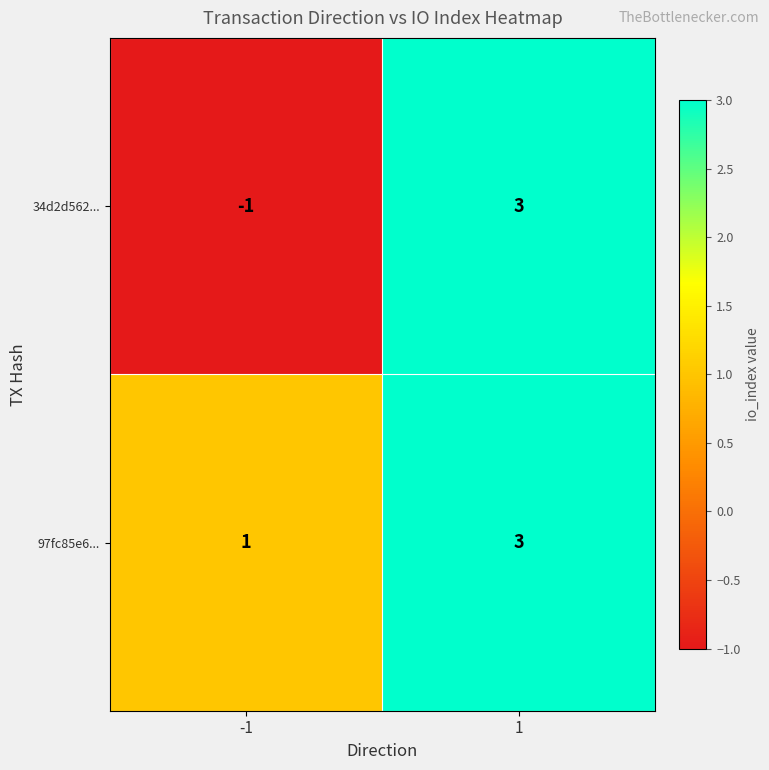

What is the maximum value shown in the chart?

3